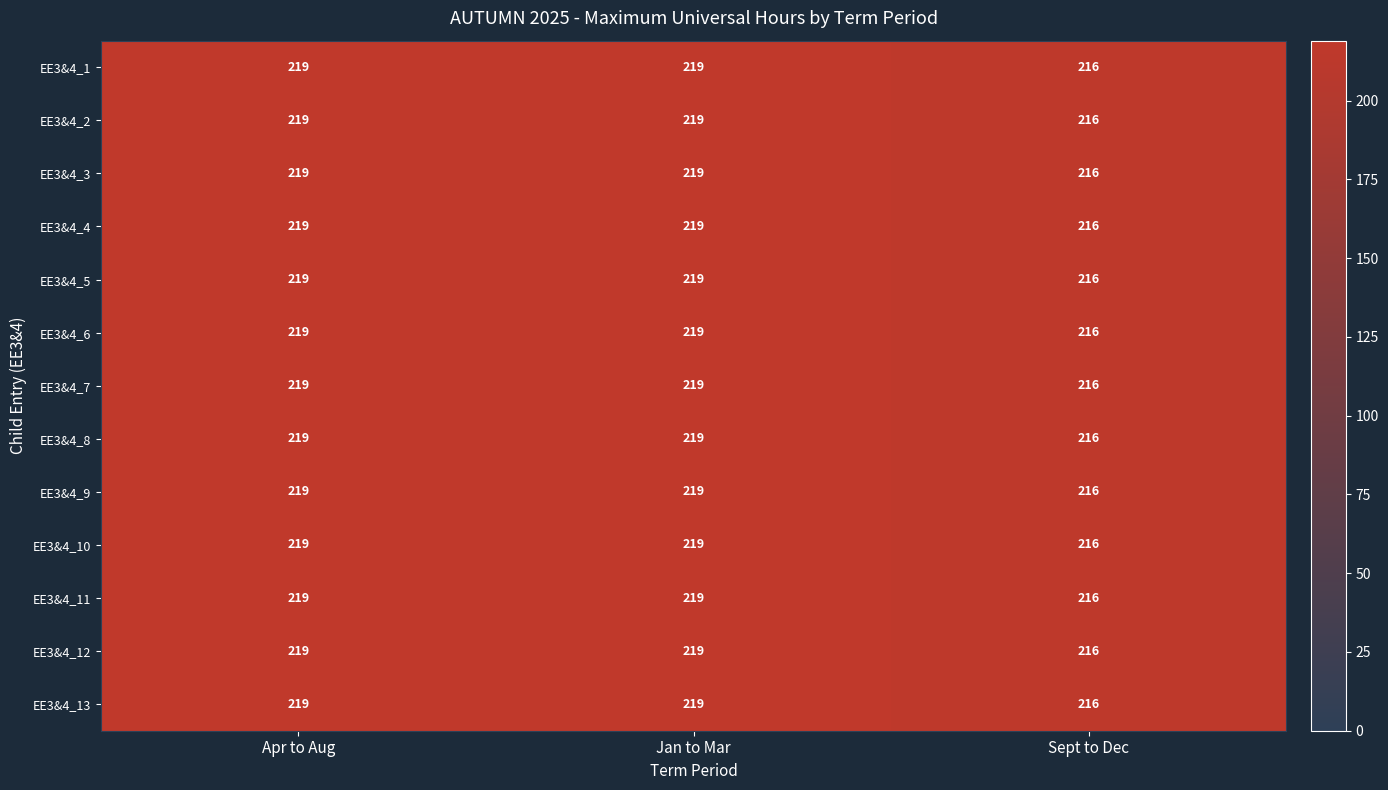

Count the number of data series in this chart.

13